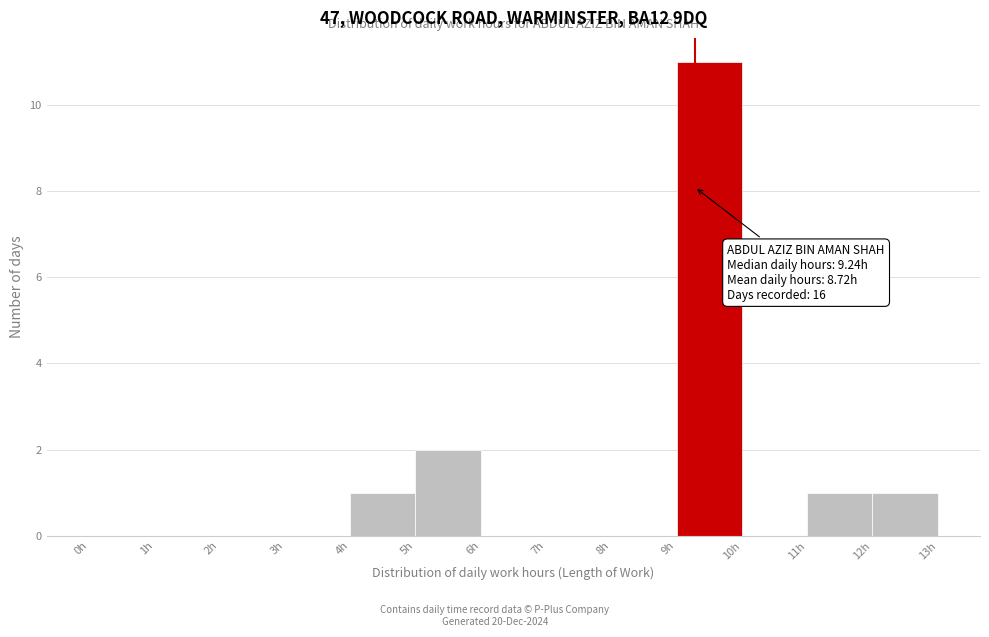

Which range on the x-axis has the tallest bar?

9 to 10